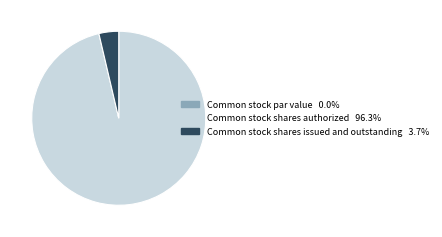

Which has a higher value, Common stock shares issued and outstanding or Common stock shares authorized?

Common stock shares authorized